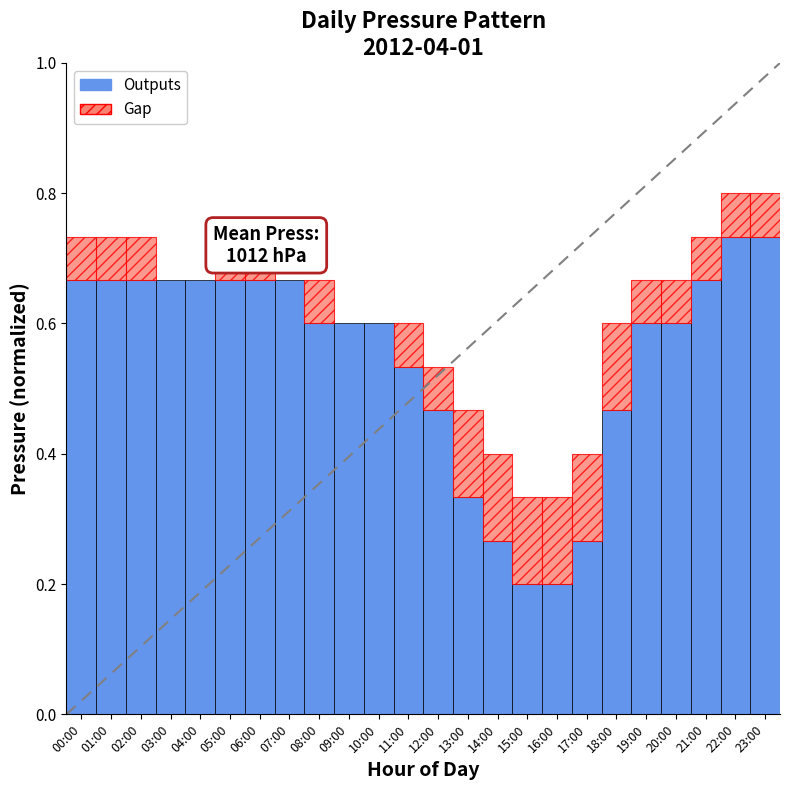

What is the minimum value shown in the chart?

0.2